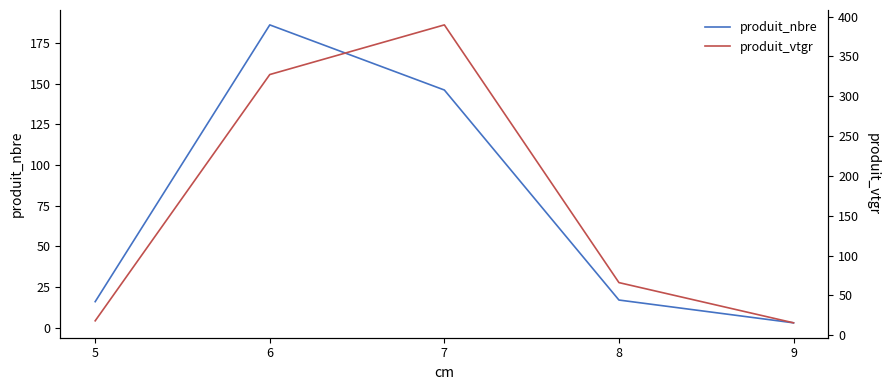

What is the difference between the maximum and minimum values in the produit_vtgr series?

374.1